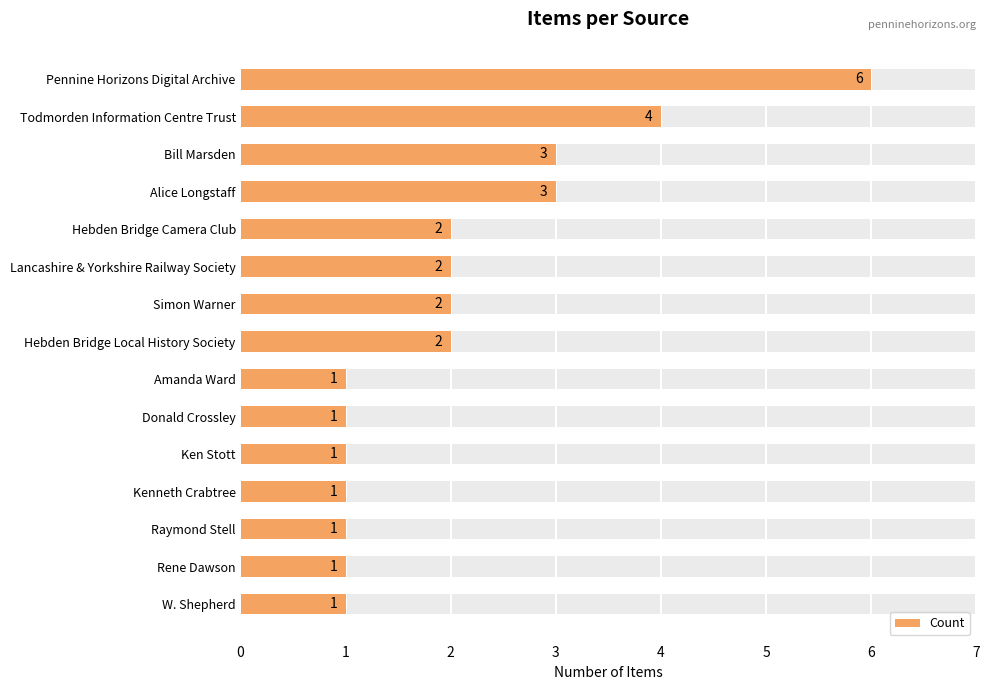

How many categories are shown in the chart?

15